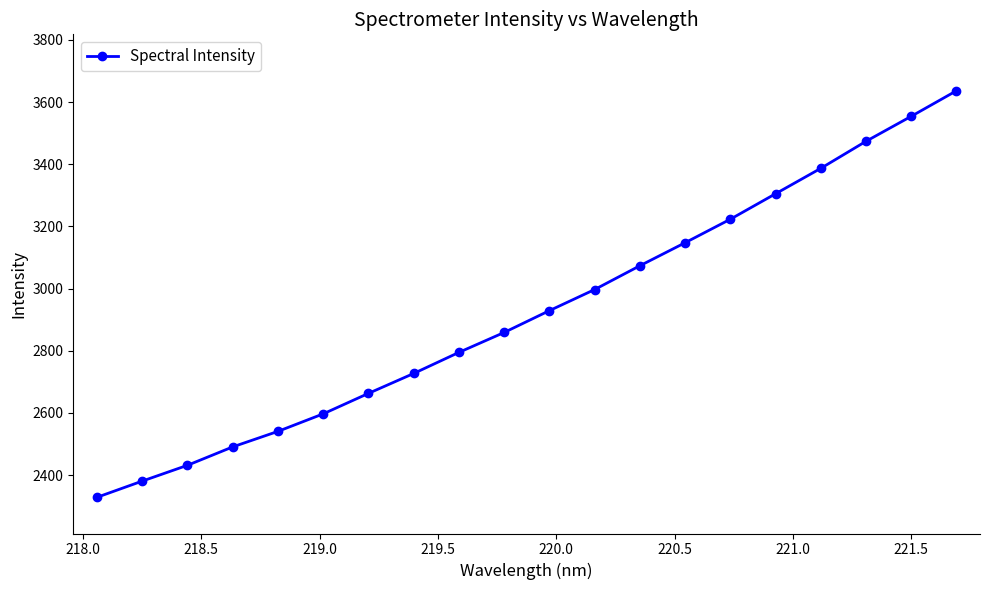

What is the smallest value displayed?

2328.5